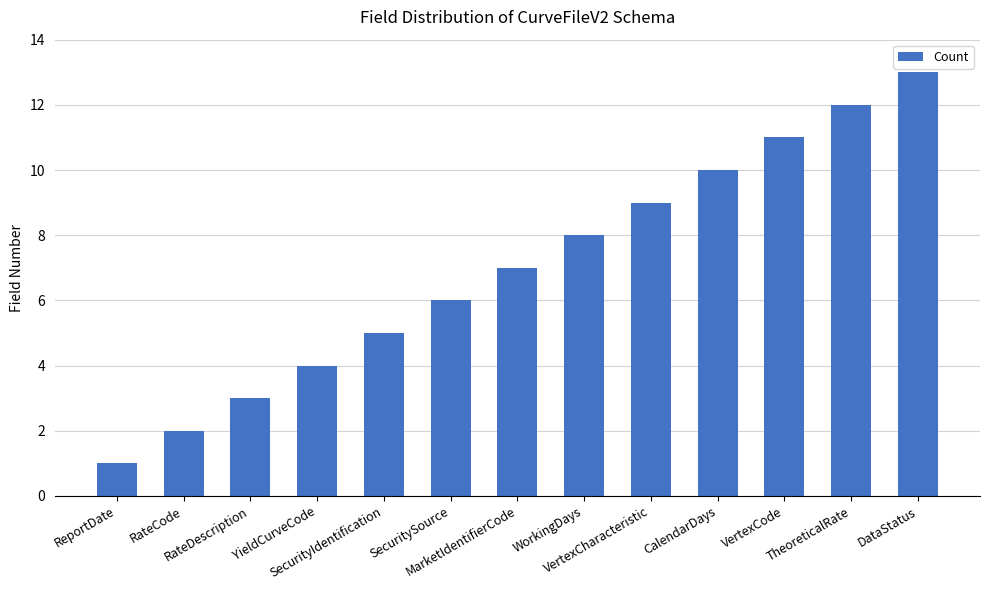

What position from the left is SecuritySource?

6